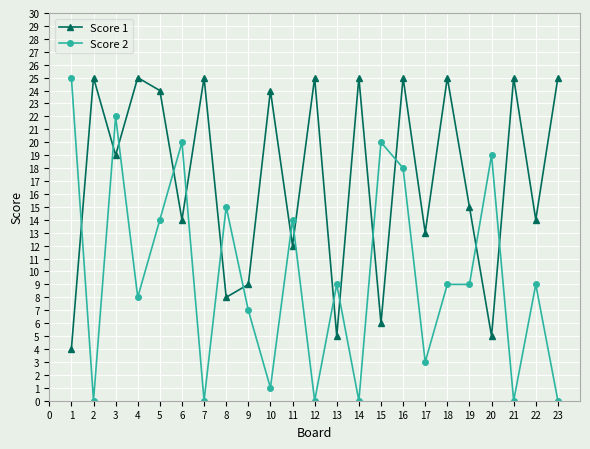

Reading left to right, list all the values displayed in this chart.

Score 1: 4	25	19	25	24	14	25	8	9	24	12	25	5	25	6	25	13	25	15	5	25	14	25
Score 2: 25	0	22	8	14	20	0	15	7	1	14	0	9	0	20	18	3	9	9	19	0	9	0